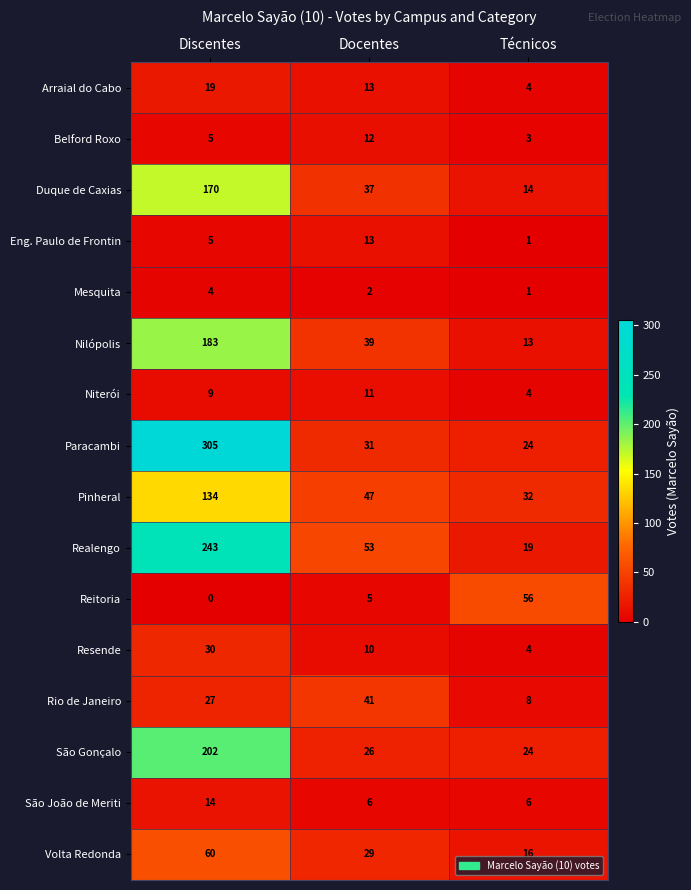

What is the difference between the maximum and minimum values in the São Gonçalo series?

178